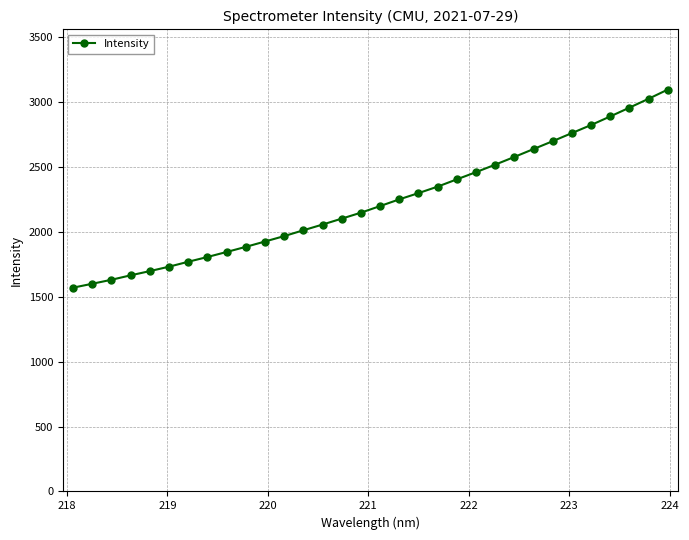

What is the difference between the maximum and second lowest values?

1496.9